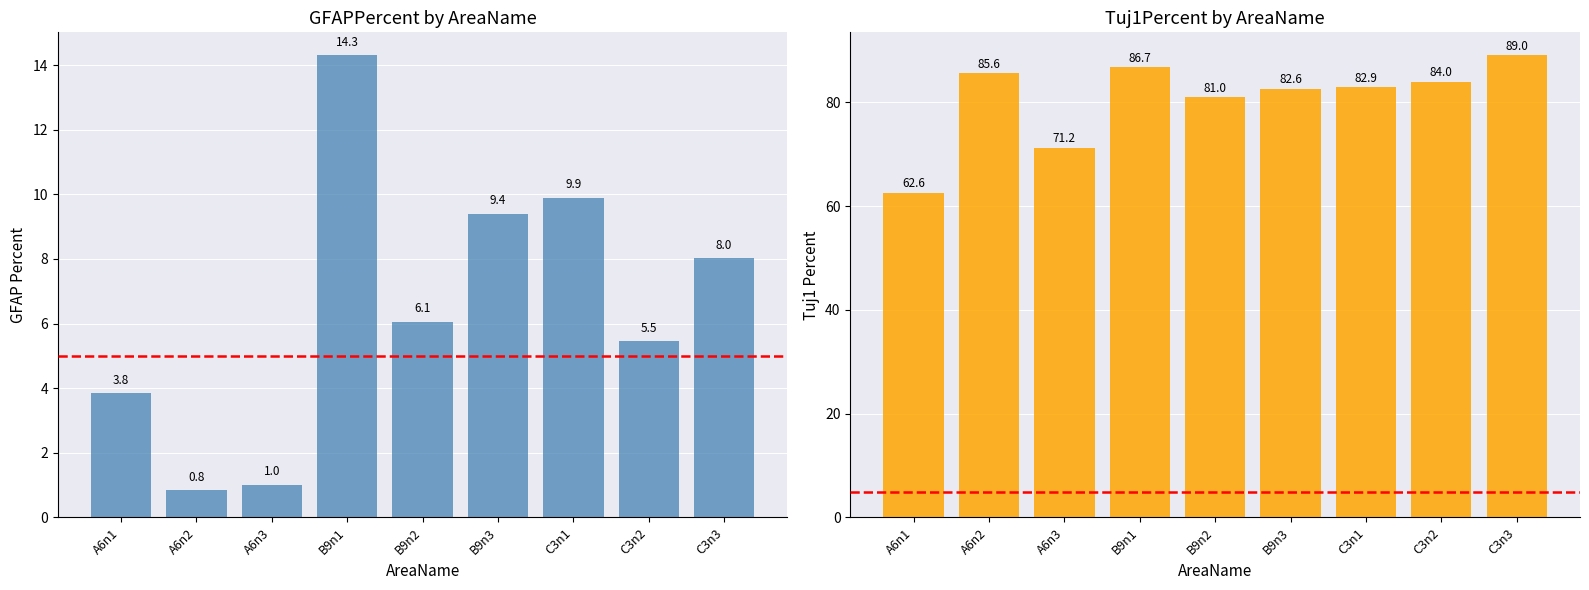

Does the chart contain stacked bars?

No